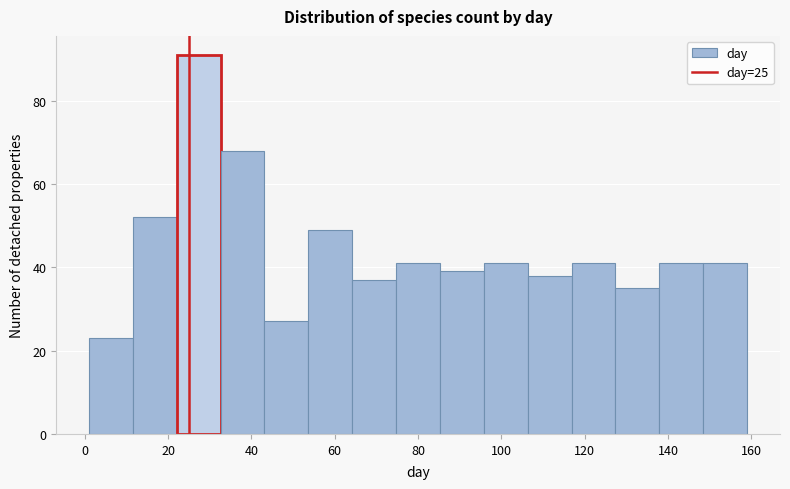

Which range on the x-axis has the tallest bar?

22 to 32